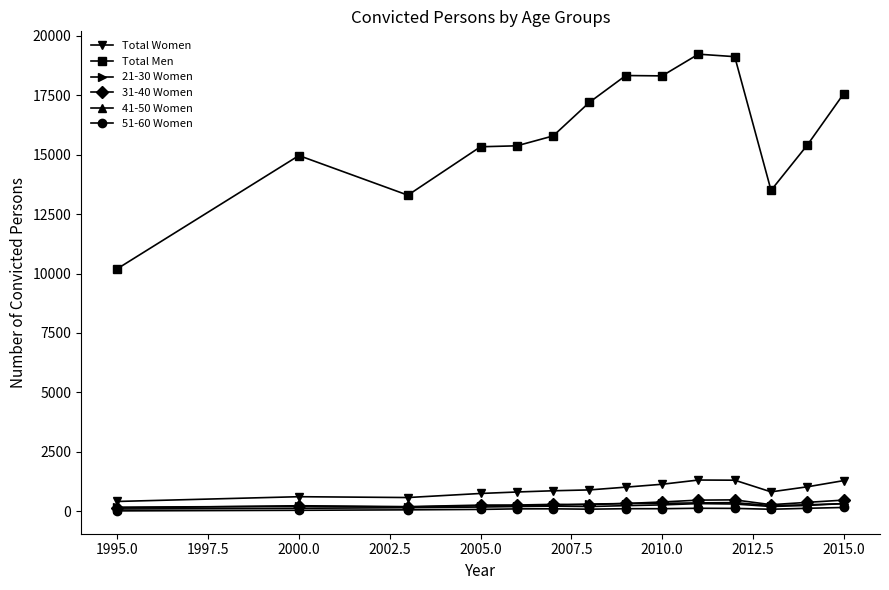

True or false: Total Men and 41-50 Women intersect in this chart.

False